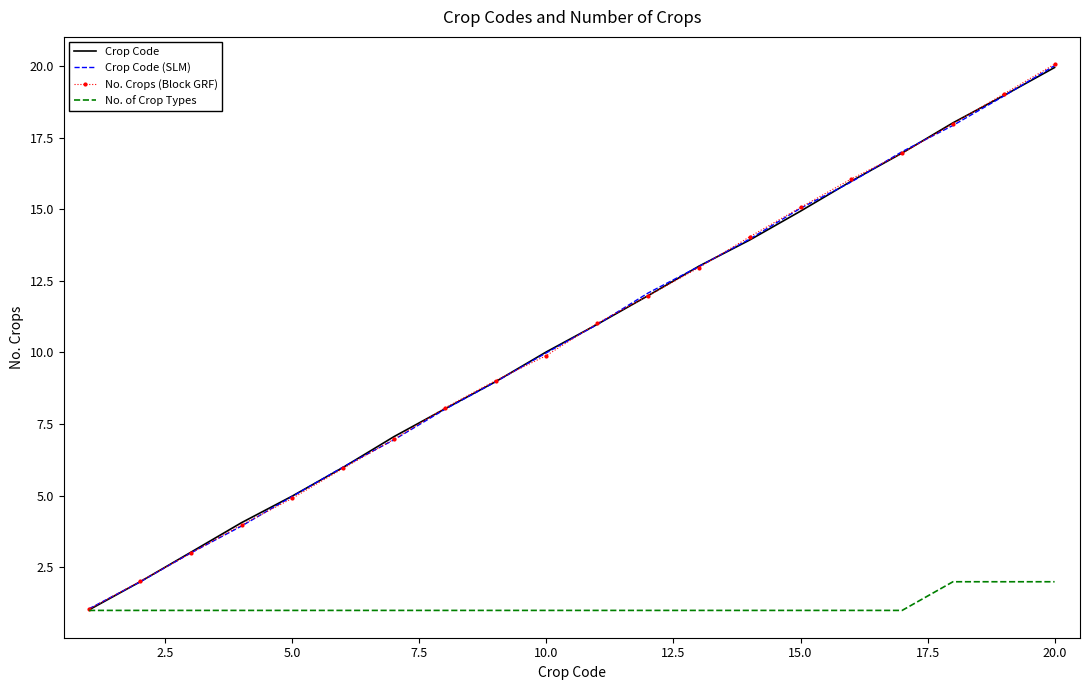

Reading right to left, extract all data points from this chart.

Crop Code: 19.9	19.0	18.0	17.0	16.0	14.9	13.9	13.0	12.0	11.0	10.0	9.0	8.0	7.1	6.0	5.0	4.1	3.0	2.0	1.0
Crop Code (SLM): 20.0	18.9	17.9	17.0	16.0	15.0	14.0	13.0	12.1	11.0	10.0	9.0	8.0	7.0	6.0	5.0	3.9	3.0	2.0	1.1
No. Crops (Block GRF): 20.1	19.0	18.0	16.9	16.1	15.1	14.0	13.0	12.0	11.0	9.9	9.0	8.1	7.0	6.0	4.9	4.0	3.0	2.0	1.0
No. of Crop Types: 2.0	2.0	2.0	1.0	1.0	1.0	1.0	1.0	1.0	1.0	1.0	1.0	1.0	1.0	1.0	1.0	1.0	1.0	1.0	1.0